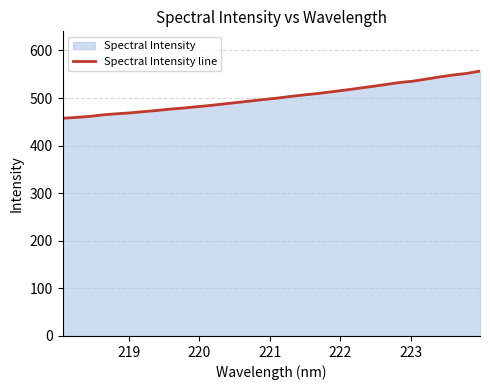

What is the difference between the maximum and minimum values?

99.2